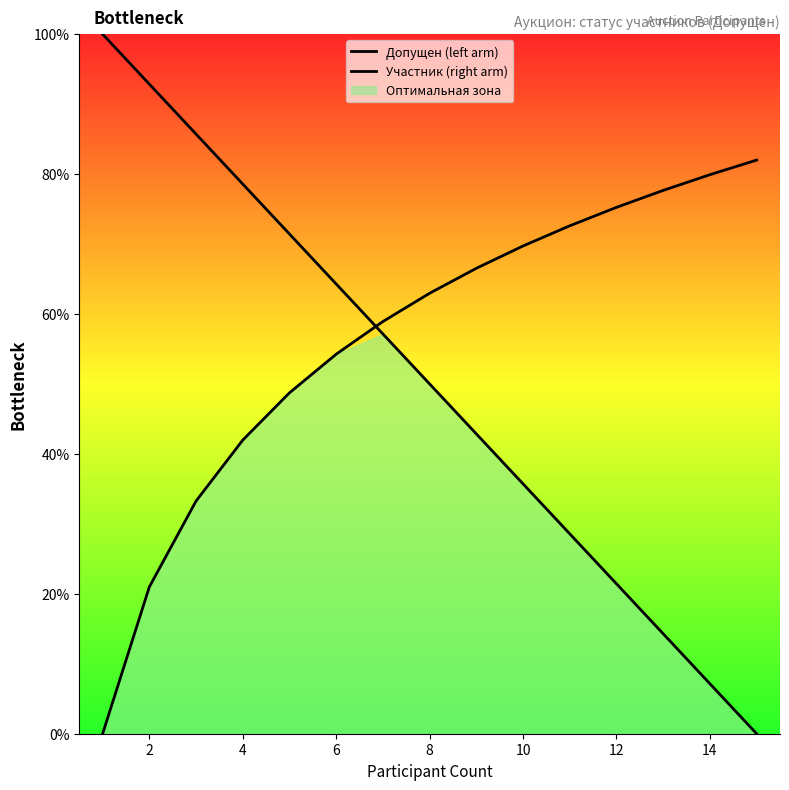

Between 2 and 8, which series saw the biggest shift?

Допущен (left arm)